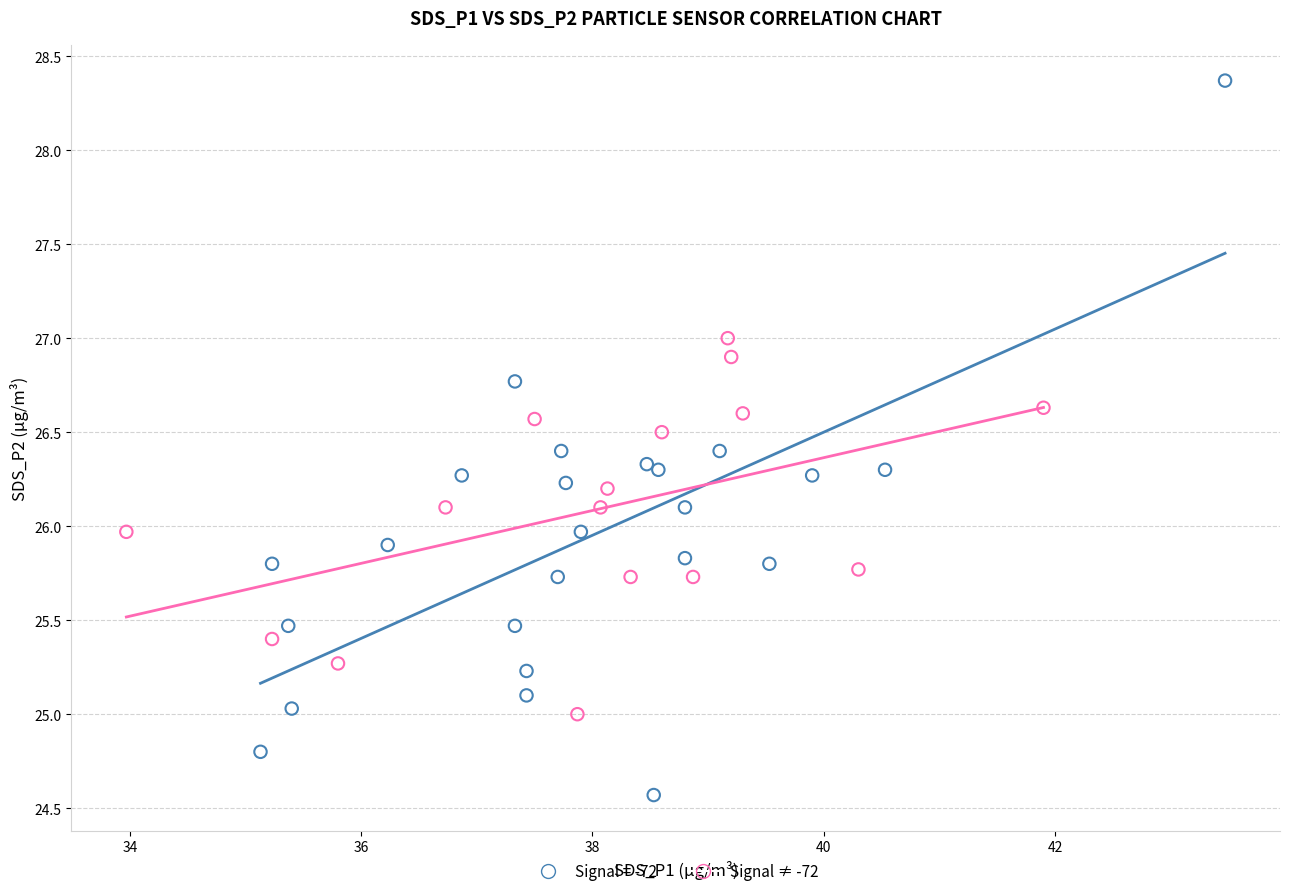

Which series contains the lowest Y value?

Signal = -72